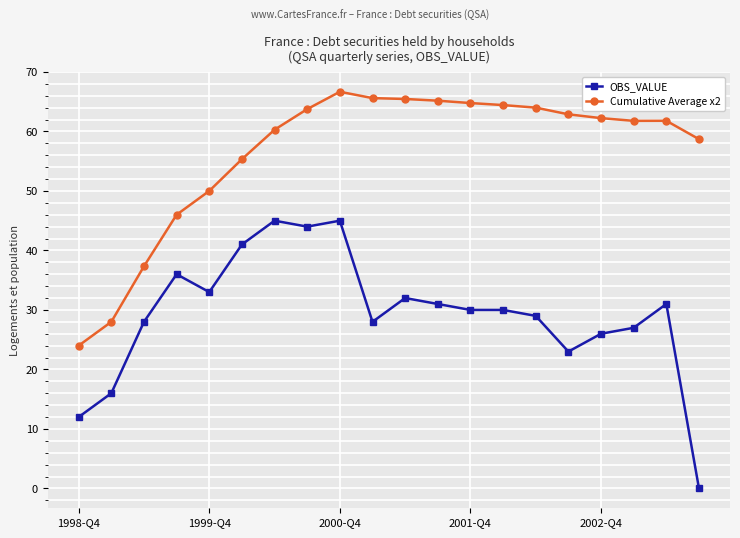

What is the value of the Cumulative Average x2 point at the 16th from the left?

62.9